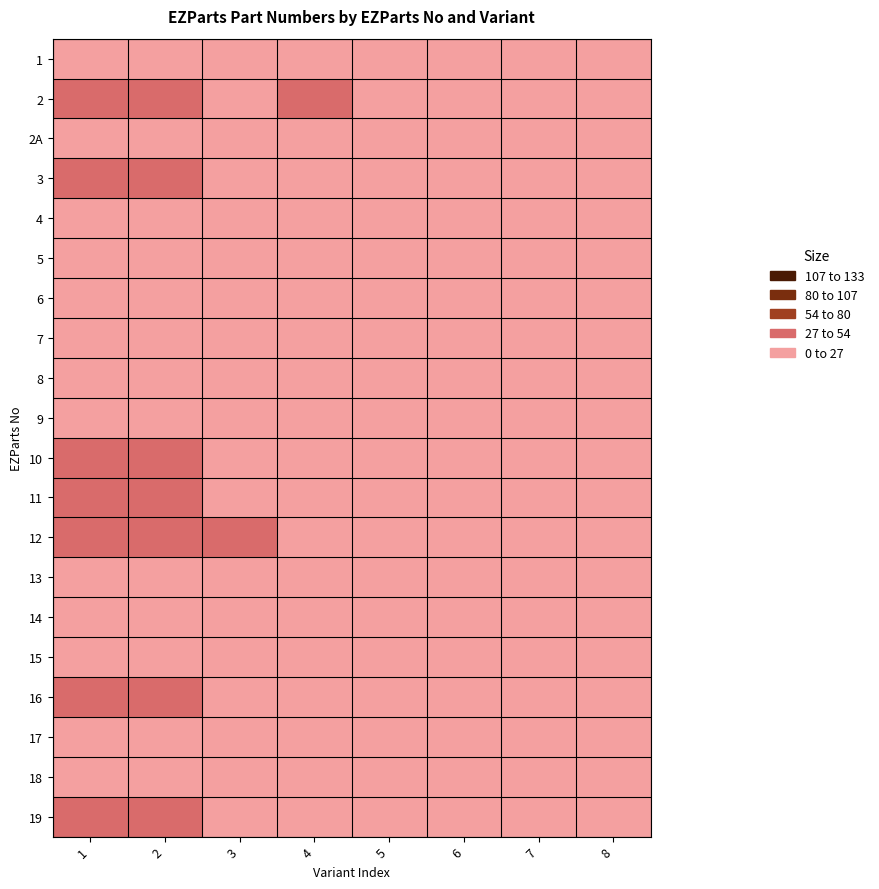

How many categories are shown in the chart?

8